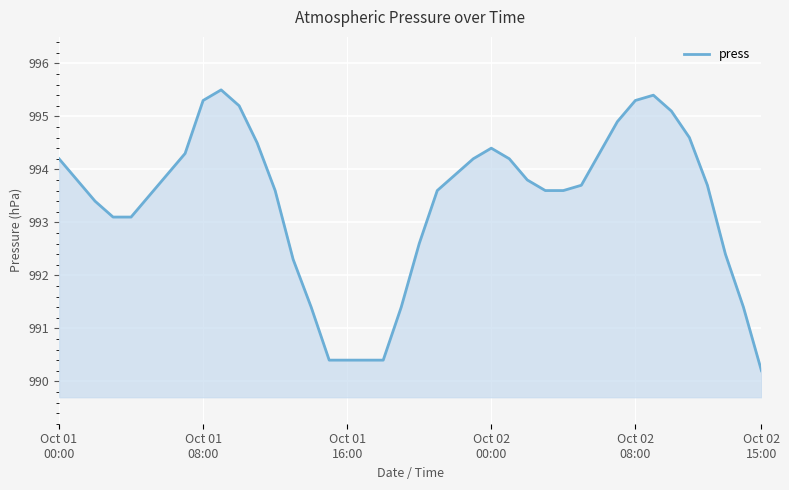

What is the average value?

993.4